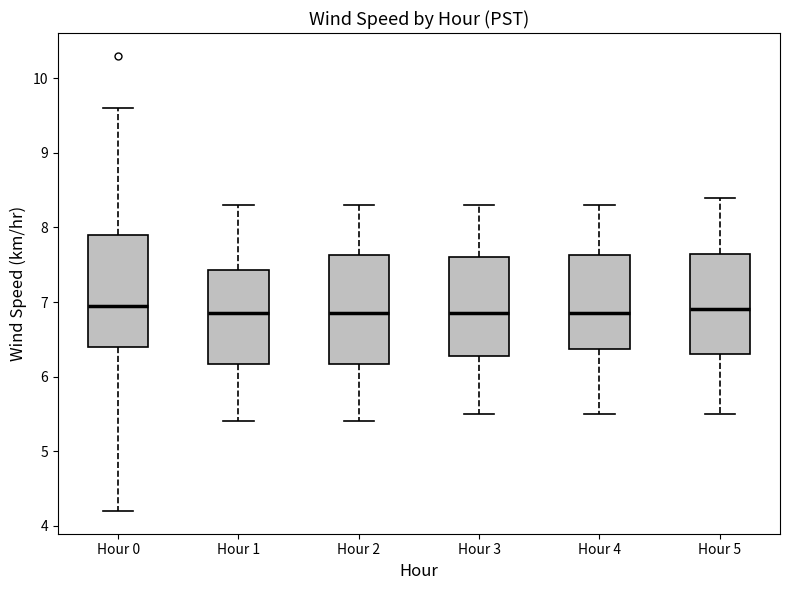

Where is the upper edge of the box for Hour 1 on the y-axis? The values are not printed on the chart, so give them approximately, as read against the axis.

7.4